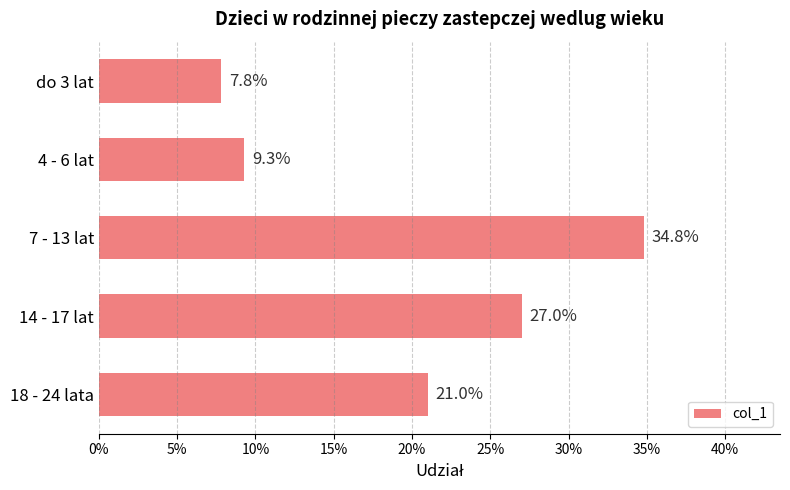

Are the bars horizontal?

Yes